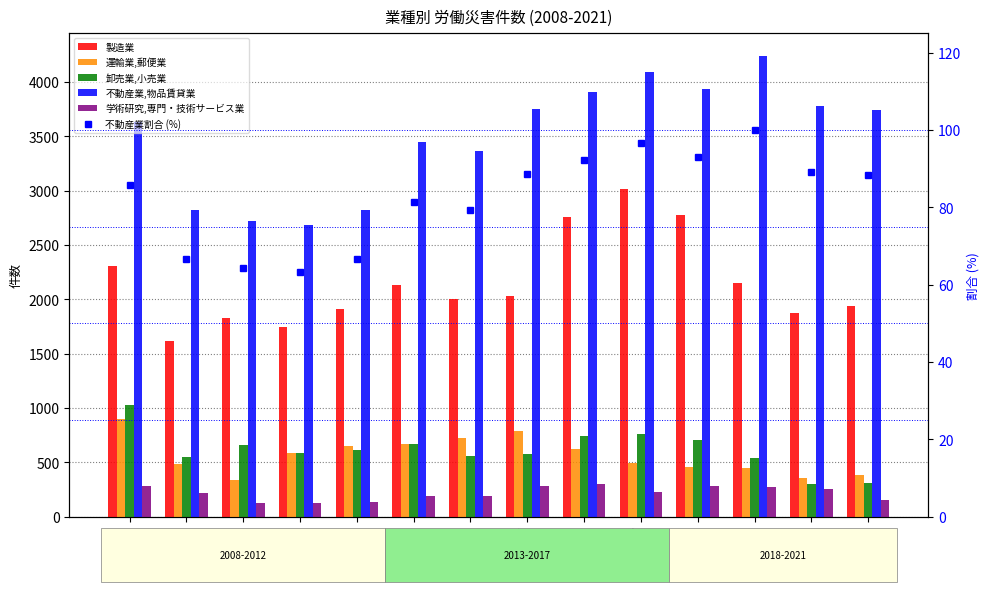

Reading left to right, list all the values displayed in this chart.

製造業: 2008=2303.0	2009=1619.0	2010=1825.0	2011=1746.0	2012=1914.0	2013=2133.0	2014=2000.0	2015=2032.0	2016=2759.0	2017=3016.0	2018=2773.0	2019=2151.0	2020=1870.0	2021=1937.0
運輸業,郵便業: 2008=900.0	2009=485.0	2010=340.0	2011=586.0	2012=652.0	2013=672.0	2014=726.0	2015=793.0	2016=620.0	2017=498.0	2018=454.0	2019=448.0	2020=356.0	2021=385.0
卸売業,小売業: 2008=1028.0	2009=549.0	2010=659.0	2011=583.0	2012=611.0	2013=670.0	2014=557.0	2015=579.0	2016=742.0	2017=764.0	2018=705.0	2019=539.0	2020=301.0	2021=311.0
不動産業,物品賃貸業: 2008=3629.0	2009=2818.0	2010=2723.0	2011=2682.0	2012=2821.0	2013=3443.0	2014=3360.0	2015=3754.0	2016=3905.0	2017=4088.0	2018=3934.0	2019=4235.0	2020=3775.0	2021=3744.0
学術研究,専門・技術サービス業: 2008=282.0	2009=218.0	2010=131.0	2011=123.0	2012=140.0	2013=187.0	2014=195.0	2015=285.0	2016=300.0	2017=227.0	2018=285.0	2019=273.0	2020=257.0	2021=151.0
不動産業割合 (%): 2008=85.7	2009=66.5	2010=64.3	2011=63.3	2012=66.6	2013=81.3	2014=79.3	2015=88.6	2016=92.2	2017=96.5	2018=92.9	2019=100.0	2020=89.1	2021=88.4